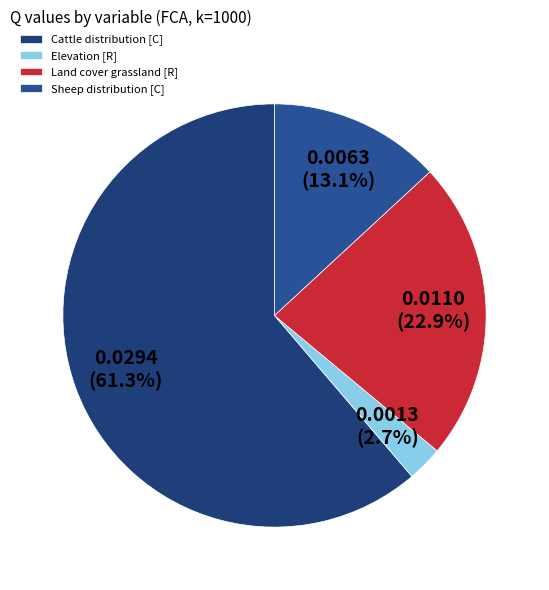

How many slices are in this pie chart?

4